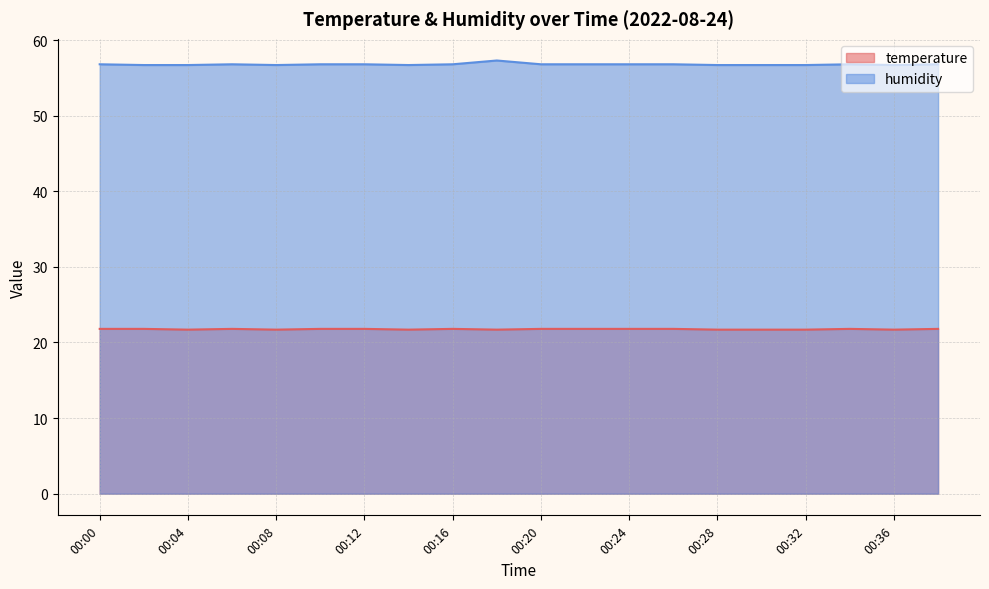

What is the value of the temperature point at the 3rd from the left?

21.7